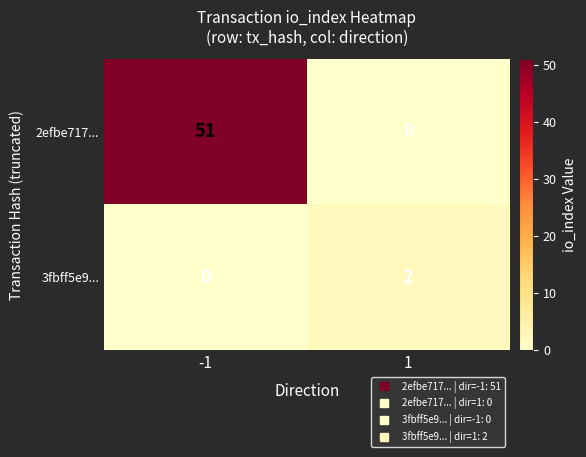

What is the maximum value shown in the chart?

51